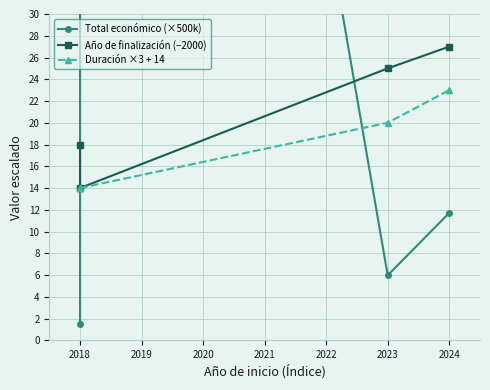

What is the minimum value for Total económico (×500k)?

1.5